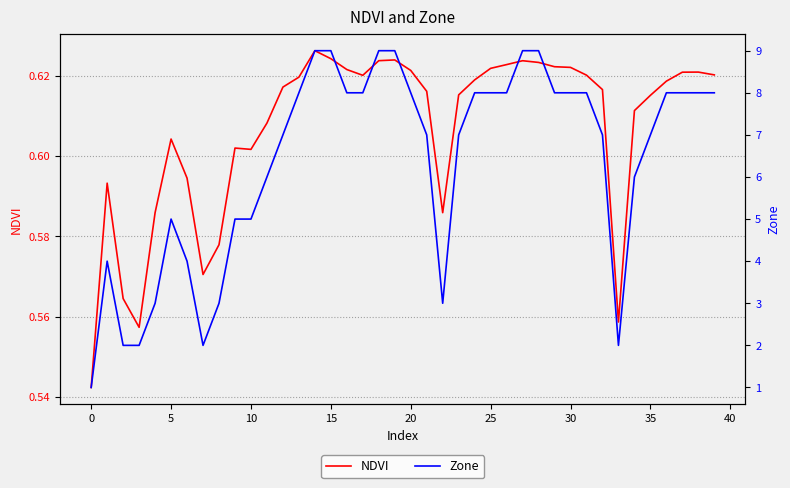

True or false: Zone and NDVI intersect in this chart.

False